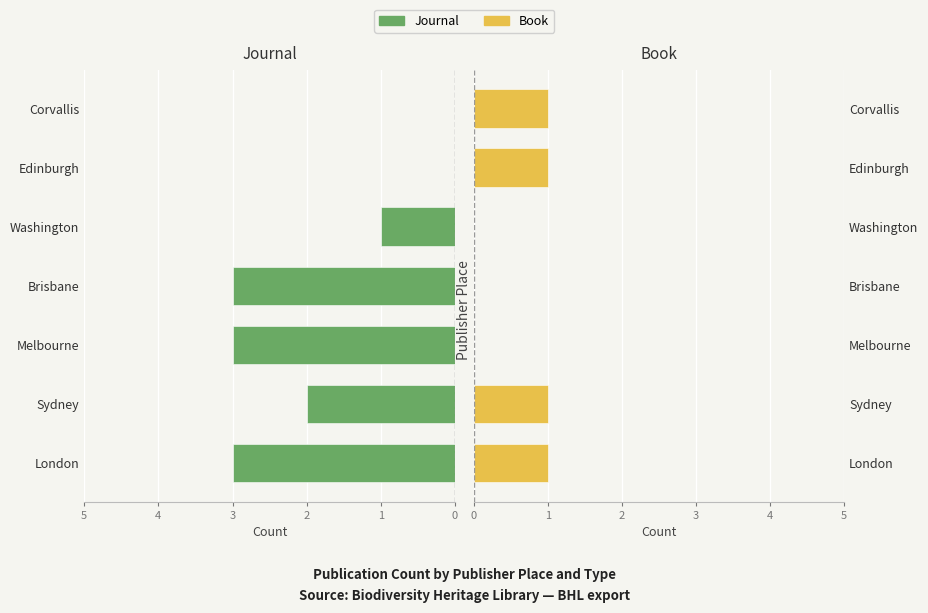

Reading left to right, what are all the values shown in this chart?

Journal: -3	-2	-3	-3	-1	0	0
Book: 1	1	0	0	0	1	1